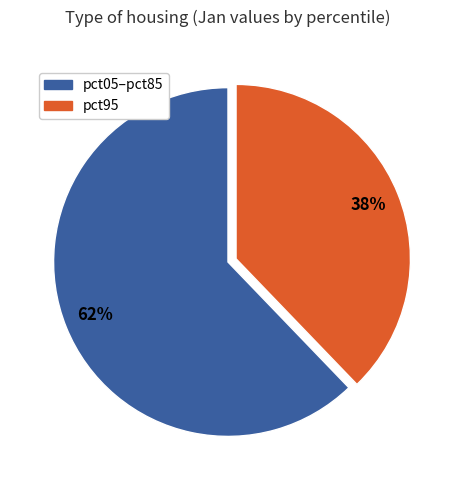

To the nearest percent, what is the difference between the largest and smallest slice percentages?

24%